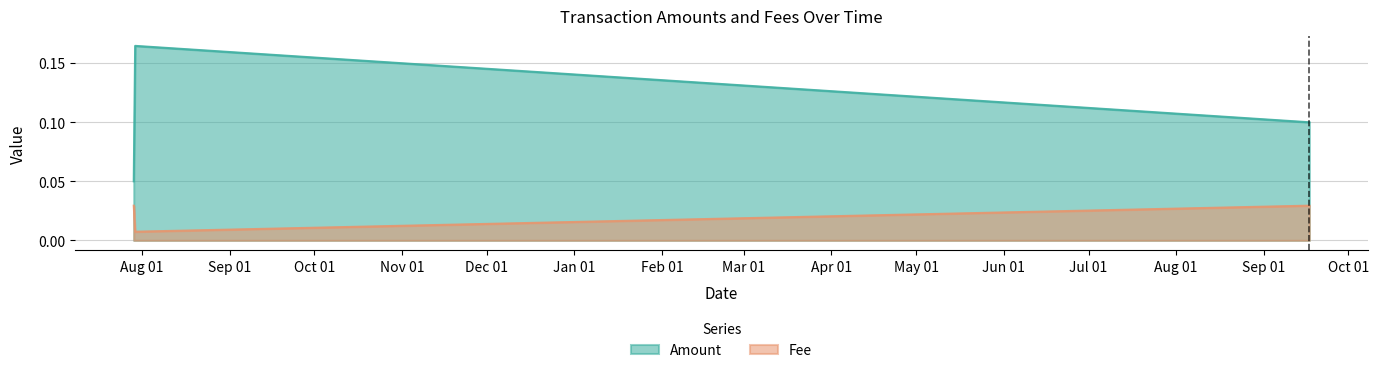

At which category does the chart reach its peak across all series?

2019-07-29 19:59:46